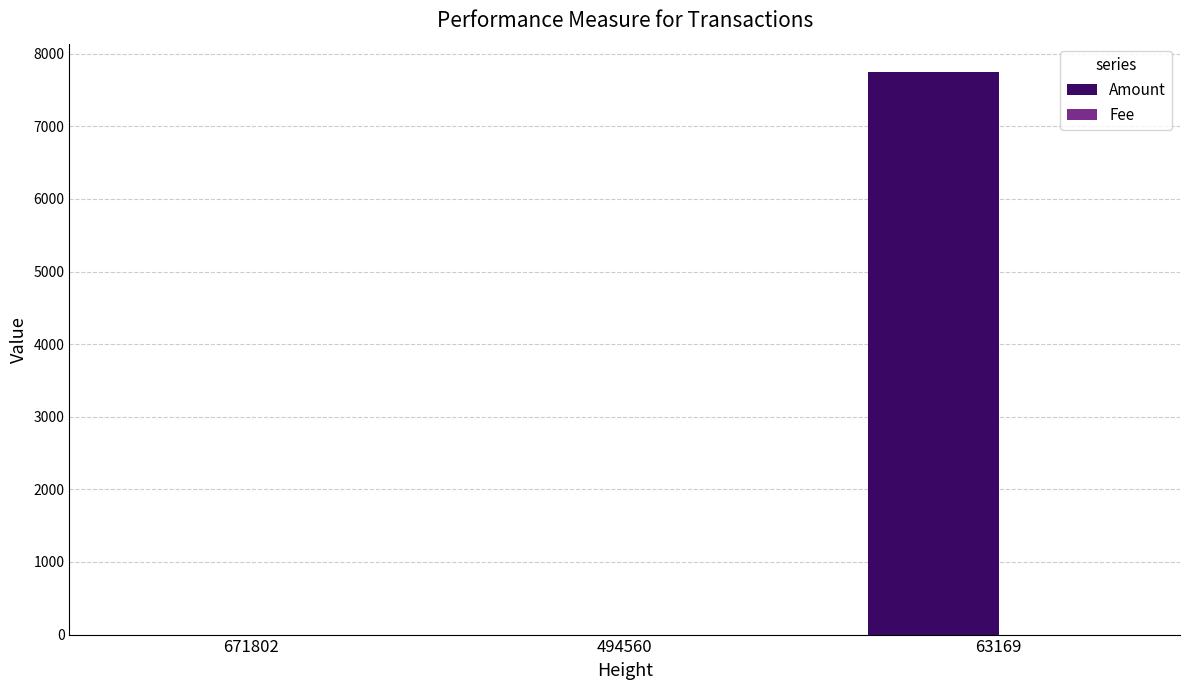

Which series has the largest total across all categories?

Amount